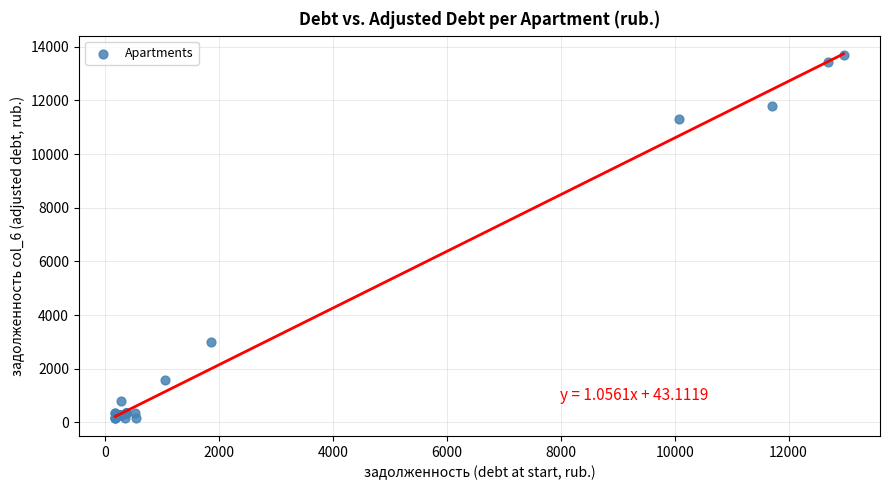

What Y value in the scatter plot is closest to 6940?

2982.8